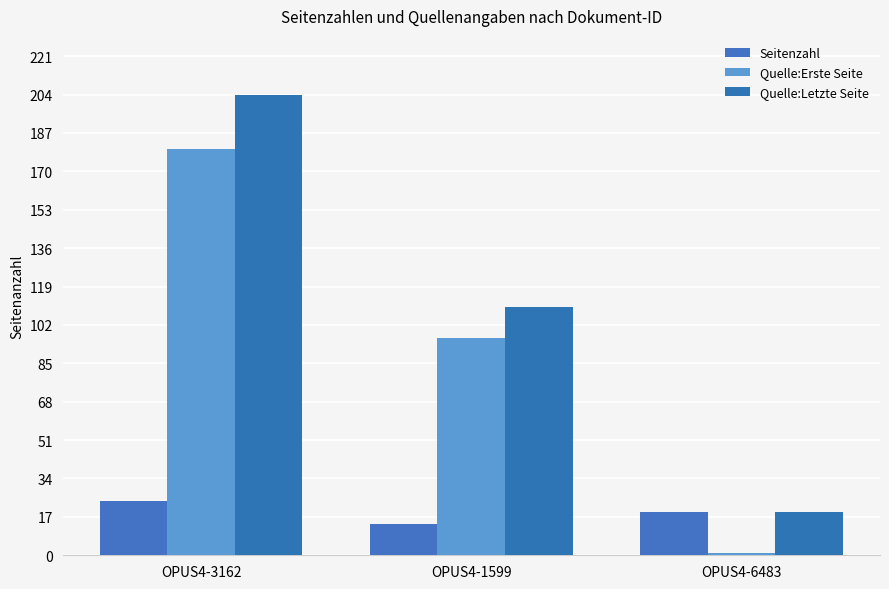

Is it true that Quelle:Letzte Seite equals 29 at OPUS4-6483?

False